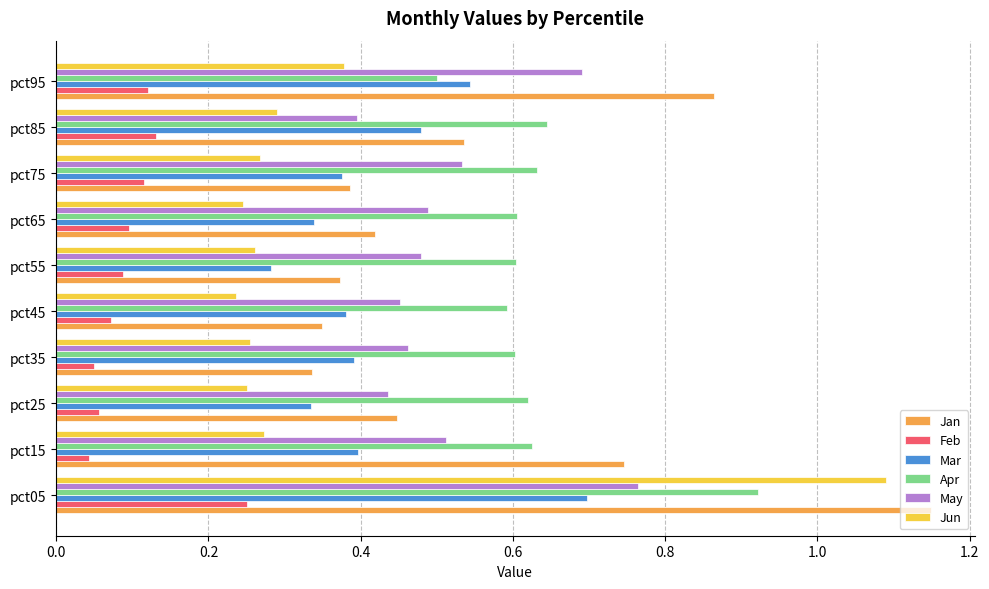

At which label does Jan reach its peak?

pct05